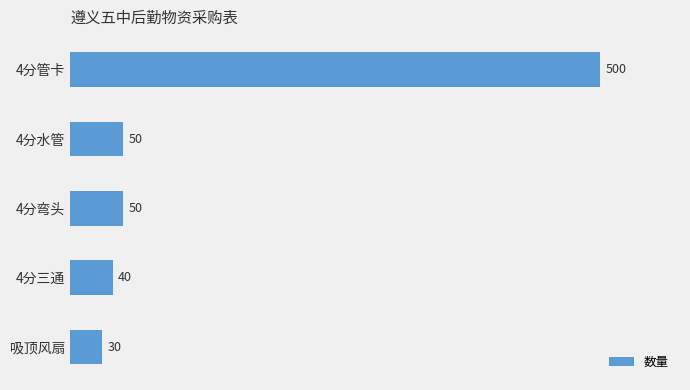

Reading bottom to top, extract all data points from this chart.

吸顶风扇=30	4分三通=40	4分弯头=50	4分水管=50	4分管卡=500